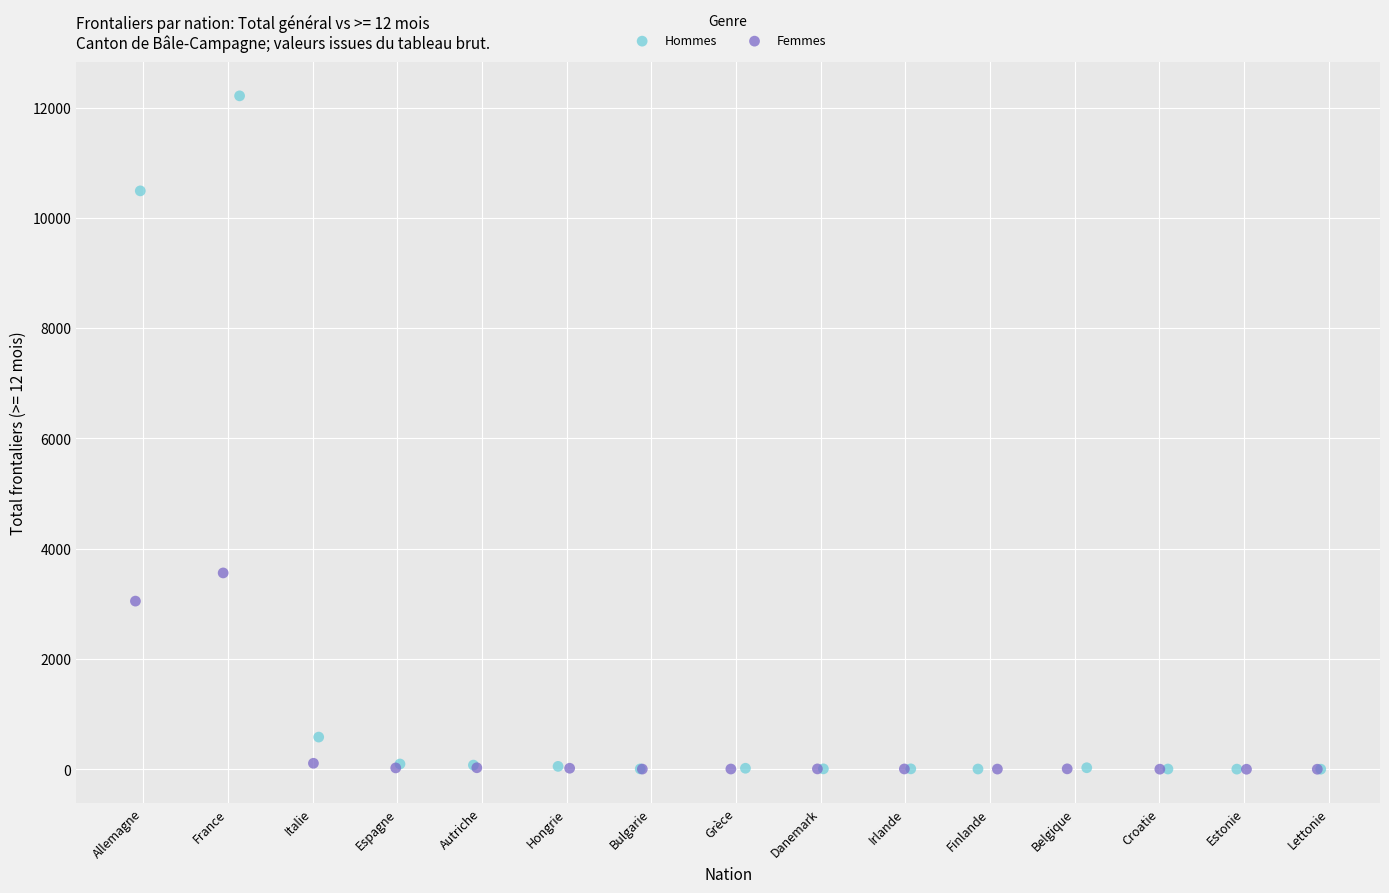

Which series has the largest Y range (max minus min)?

Hommes